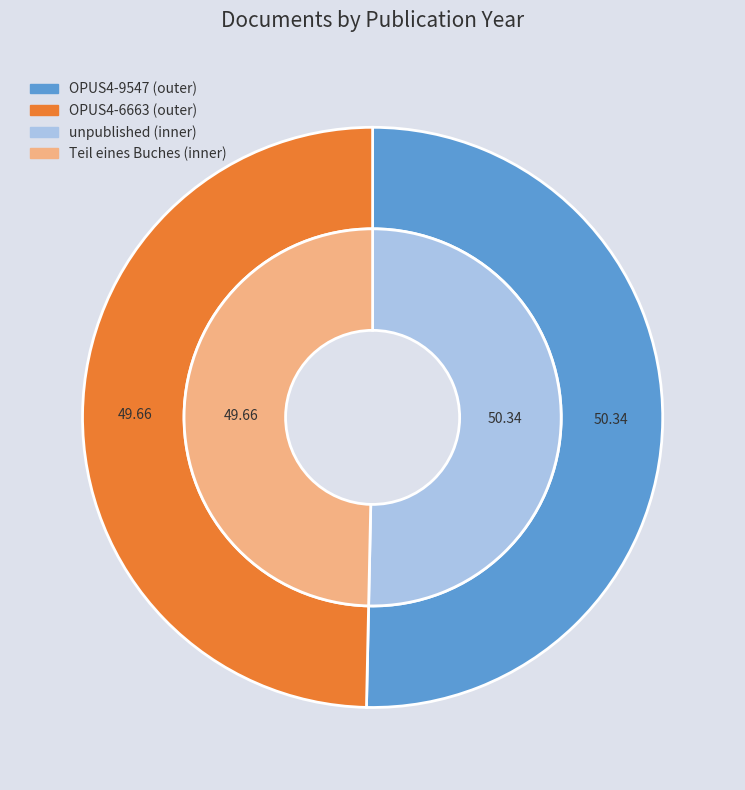

True or false: OPUS4-6663 (1987) accounts for 50% of the total.

True